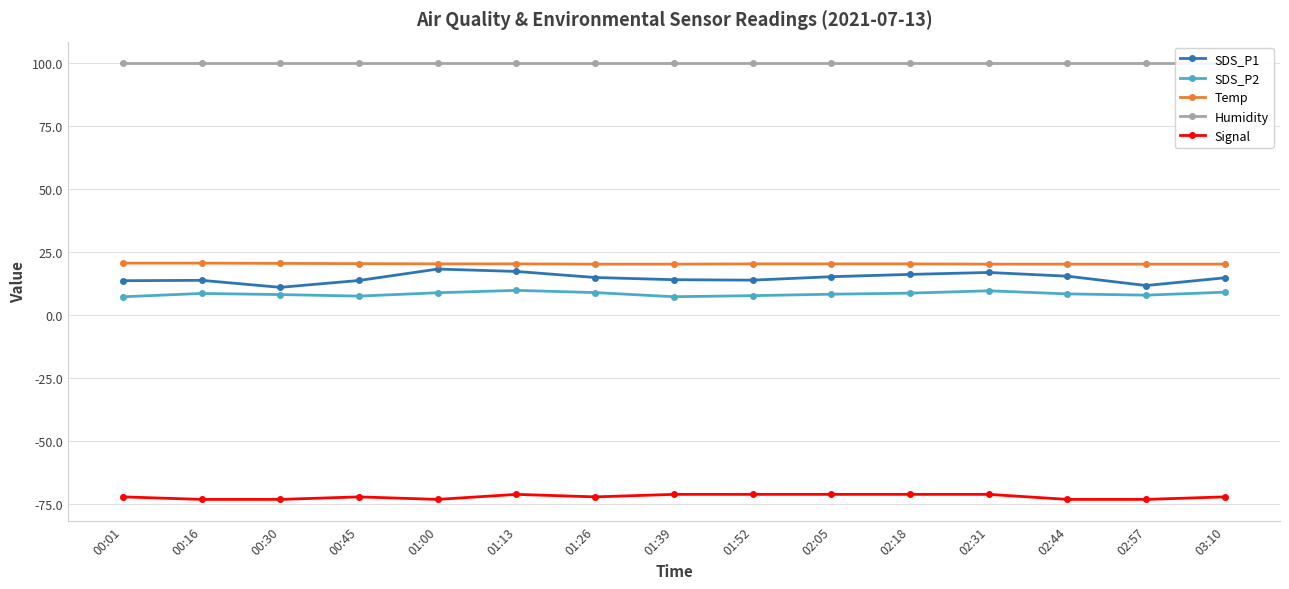

Reading left to right, list all the values displayed in this chart.

SDS_P1: 00:01=13.7	00:16=13.9	00:30=11.1	00:45=13.8	01:00=18.4	01:13=17.4	01:26=15.0	01:39=14.1	01:52=13.9	02:05=15.3	02:18=16.2	02:31=17.0	02:44=15.5	02:57=11.8	03:10=14.9
SDS_P2: 00:01=7.3	00:16=8.7	00:30=8.2	00:45=7.6	01:00=8.9	01:13=9.9	01:26=9.0	01:39=7.4	01:52=7.8	02:05=8.4	02:18=8.8	02:31=9.7	02:44=8.5	02:57=8.0	03:10=9.2
Temp: 00:01=20.7	00:16=20.7	00:30=20.6	00:45=20.5	01:00=20.4	01:13=20.4	01:26=20.3	01:39=20.3	01:52=20.4	02:05=20.4	02:18=20.4	02:31=20.3	02:44=20.3	02:57=20.3	03:10=20.3
Humidity: 00:01=99.9	00:16=99.9	00:30=99.9	00:45=99.9	01:00=99.9	01:13=99.9	01:26=99.9	01:39=99.9	01:52=99.9	02:05=99.9	02:18=99.9	02:31=99.9	02:44=99.9	02:57=99.9	03:10=99.9
Signal: 00:01=-72.0	00:16=-73.0	00:30=-73.0	00:45=-72.0	01:00=-73.0	01:13=-71.0	01:26=-72.0	01:39=-71.0	01:52=-71.0	02:05=-71.0	02:18=-71.0	02:31=-71.0	02:44=-73.0	02:57=-73.0	03:10=-72.0